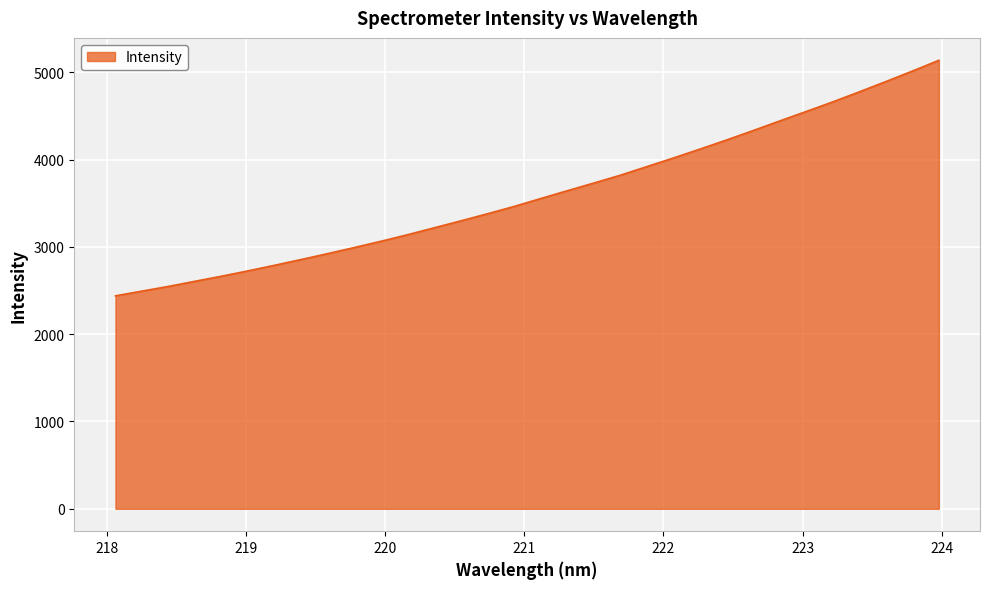

Reading left to right, what are all the values shown in this chart?

2439.1	2493.4	2547.4	2606.4	2664.7	2725.9	2790.3	2856.3	2923.8	2993.6	3065.1	3140.2	3219.3	3298.4	3379.5	3463.2	3553.7	3642.9	3731.2	3820.9	3919.7	4018.3	4120.2	4224.3	4332.1	4442.0	4550.9	4660.5	4775.7	4893.2	5013.4	5137.0